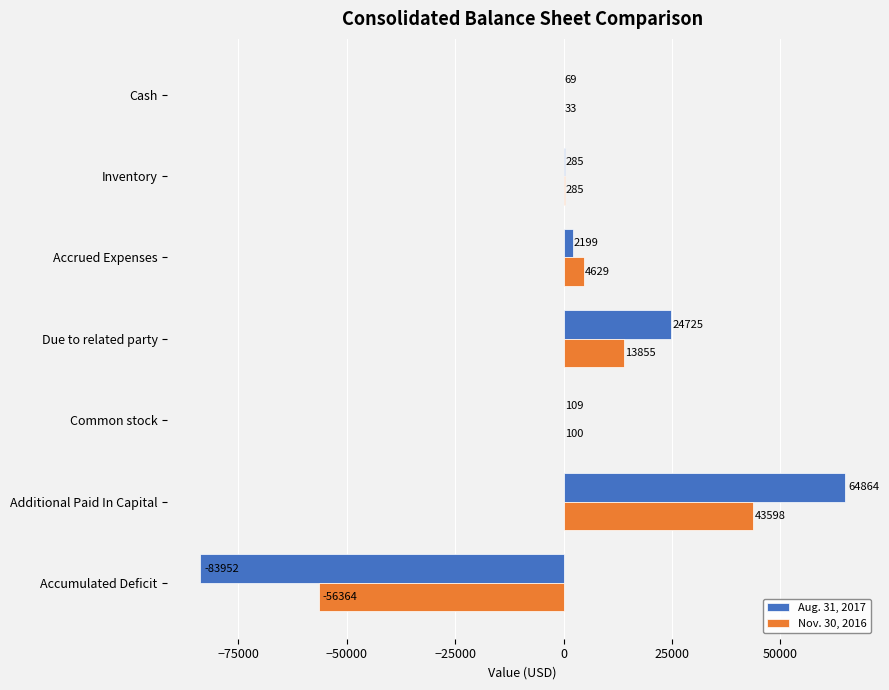

Which category has the highest value in the Aug. 31, 2017 series?

Additional Paid In Capital